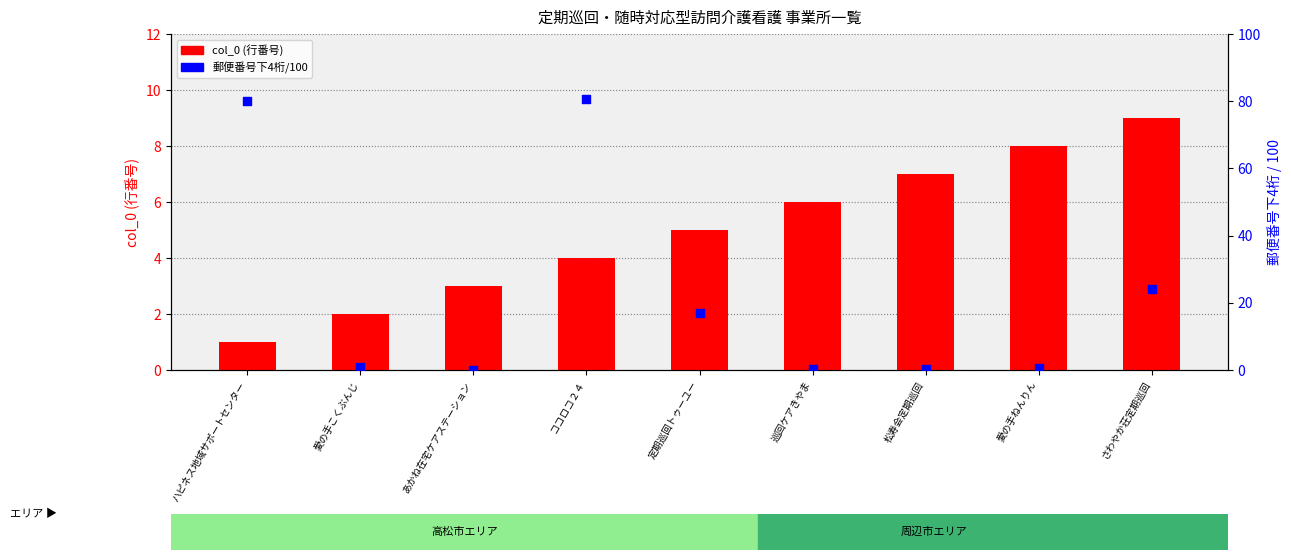

Which series has the largest total across all categories?

郵便番号下4桁/100